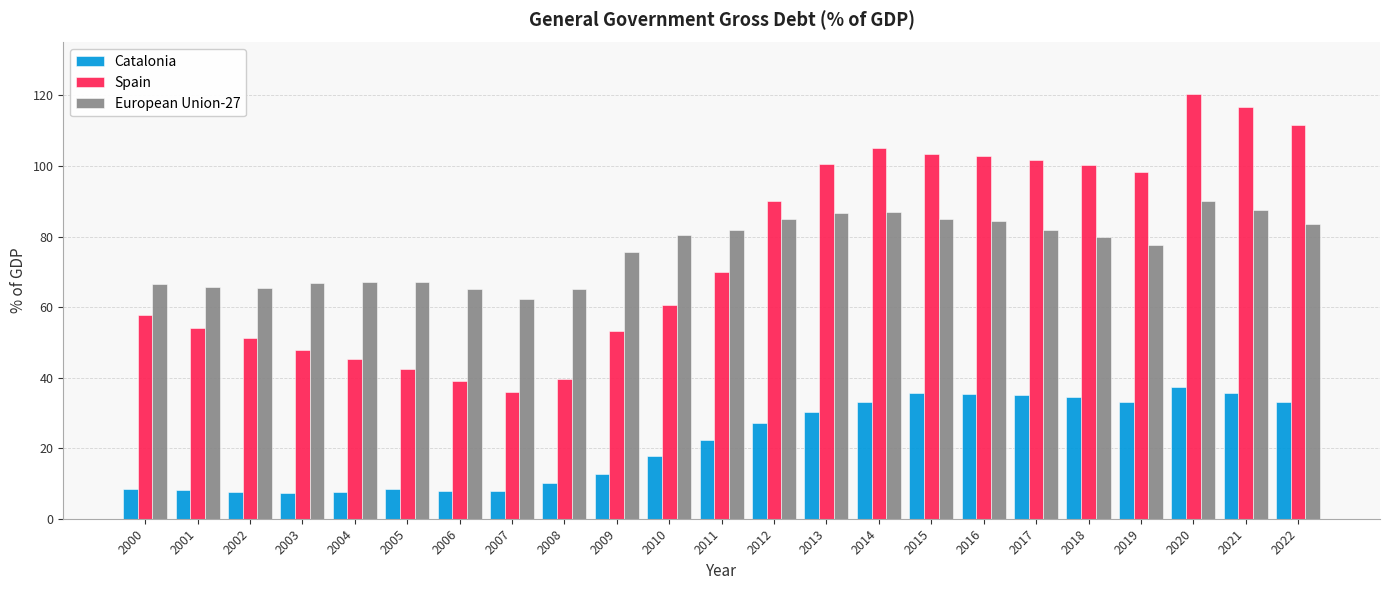

What is the average value of the Spain series?

76.0